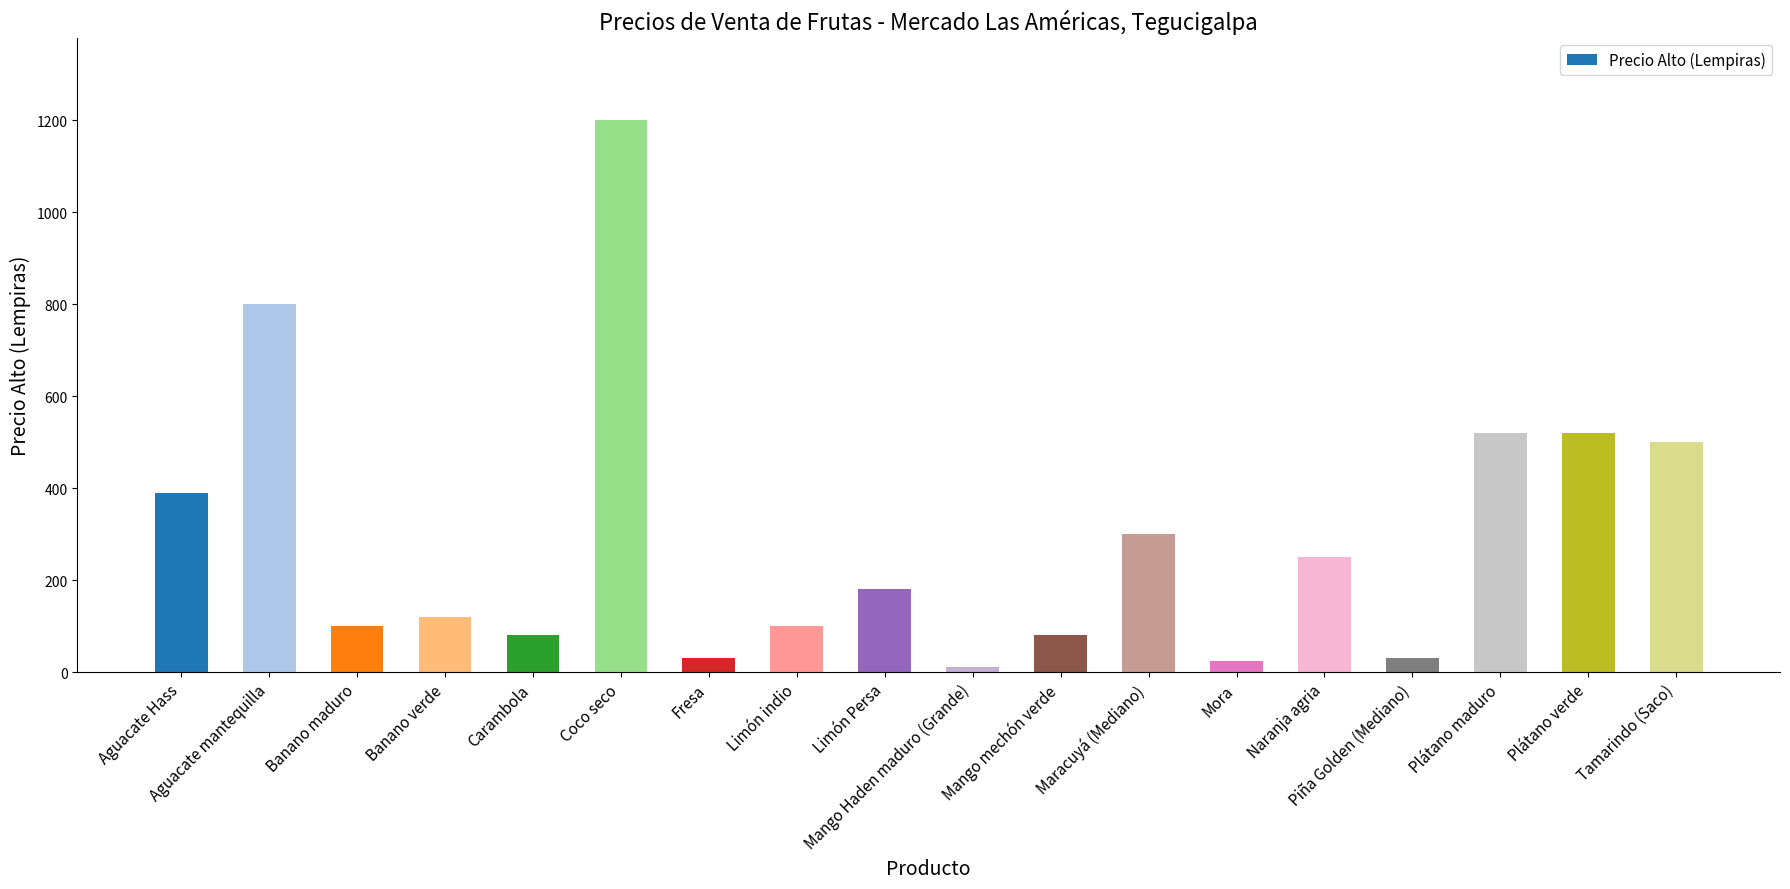

What is the difference between the second highest and second lowest values?

775